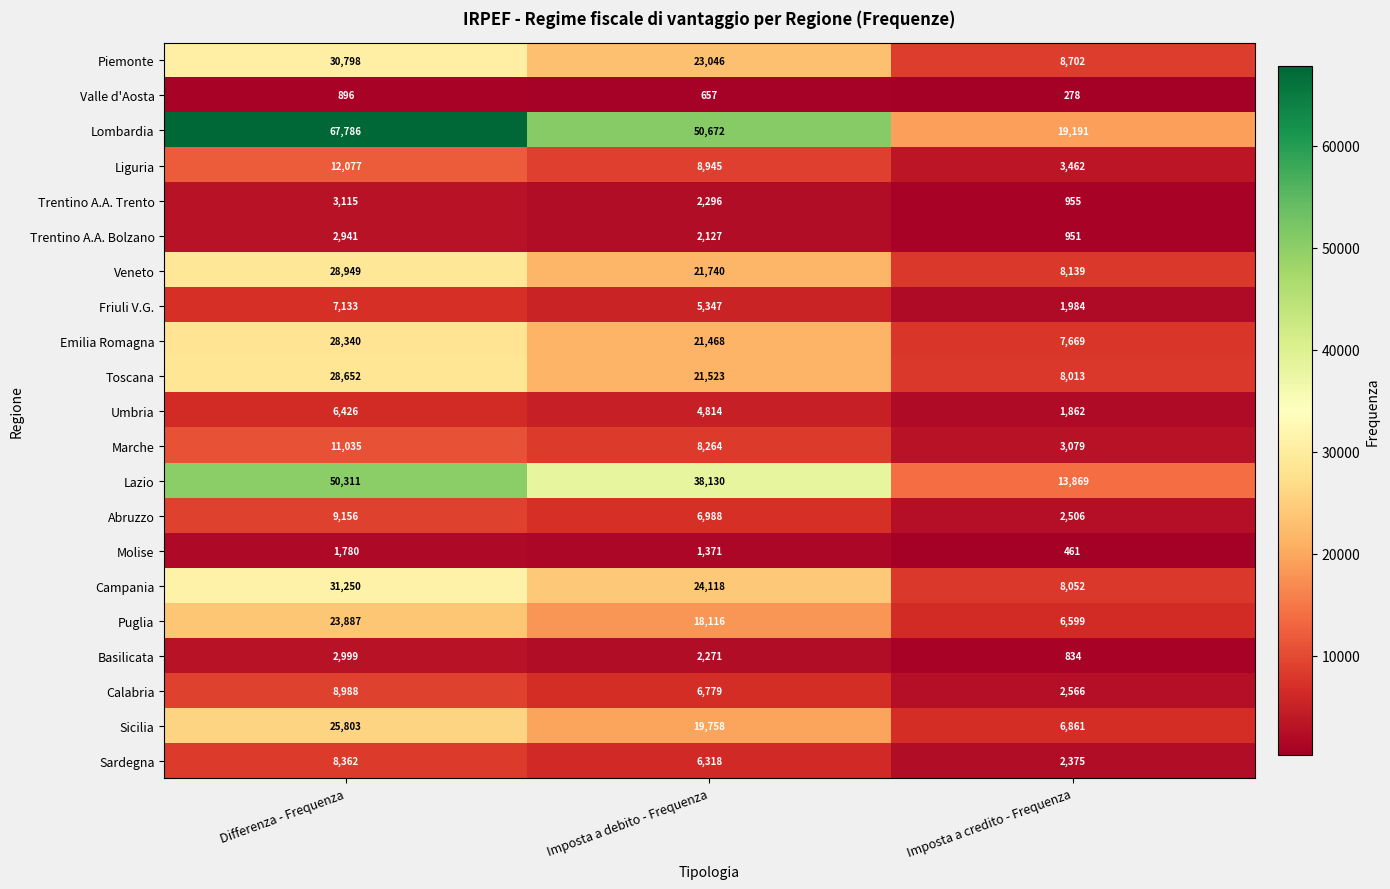

What is the spread (max minus min) of values at Differenza - Frequenza?

66890